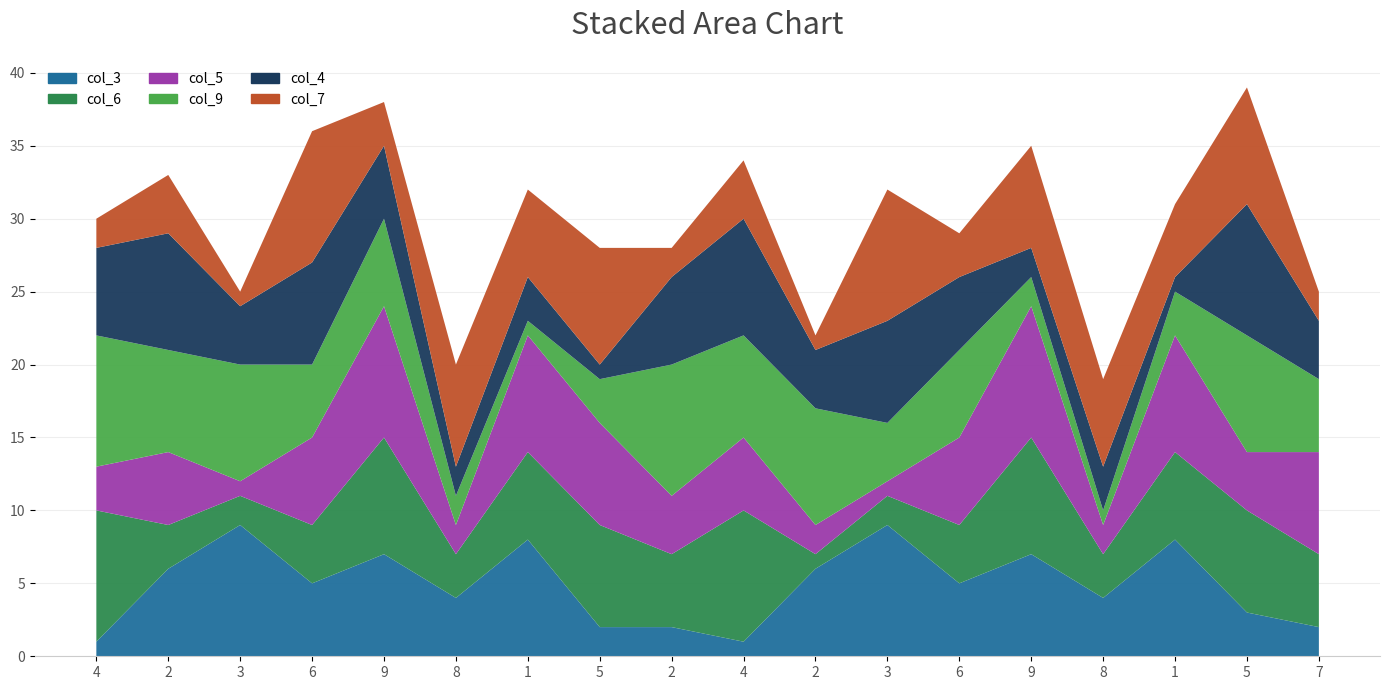

Reading left to right, extract all data points from this chart.

col_3: 4=1	2=6	3=9	6=5	9=7	8=4	1=8	5=2	2=2	4=1	2=6	3=9	6=5	9=7	8=4	1=8	5=3	7=2
col_6: 4=9	2=3	3=2	6=4	9=8	8=3	1=6	5=7	2=5	4=9	2=1	3=2	6=4	9=8	8=3	1=6	5=7	7=5
col_5: 4=3	2=5	3=1	6=6	9=9	8=2	1=8	5=7	2=4	4=5	2=2	3=1	6=6	9=9	8=2	1=8	5=4	7=7
col_9: 4=9	2=7	3=8	6=5	9=6	8=2	1=1	5=3	2=9	4=7	2=8	3=4	6=6	9=2	8=1	1=3	5=8	7=5
col_4: 4=6	2=8	3=4	6=7	9=5	8=2	1=3	5=1	2=6	4=8	2=4	3=7	6=5	9=2	8=3	1=1	5=9	7=4
col_7: 4=2	2=4	3=1	6=9	9=3	8=7	1=6	5=8	2=2	4=4	2=1	3=9	6=3	9=7	8=6	1=5	5=8	7=2